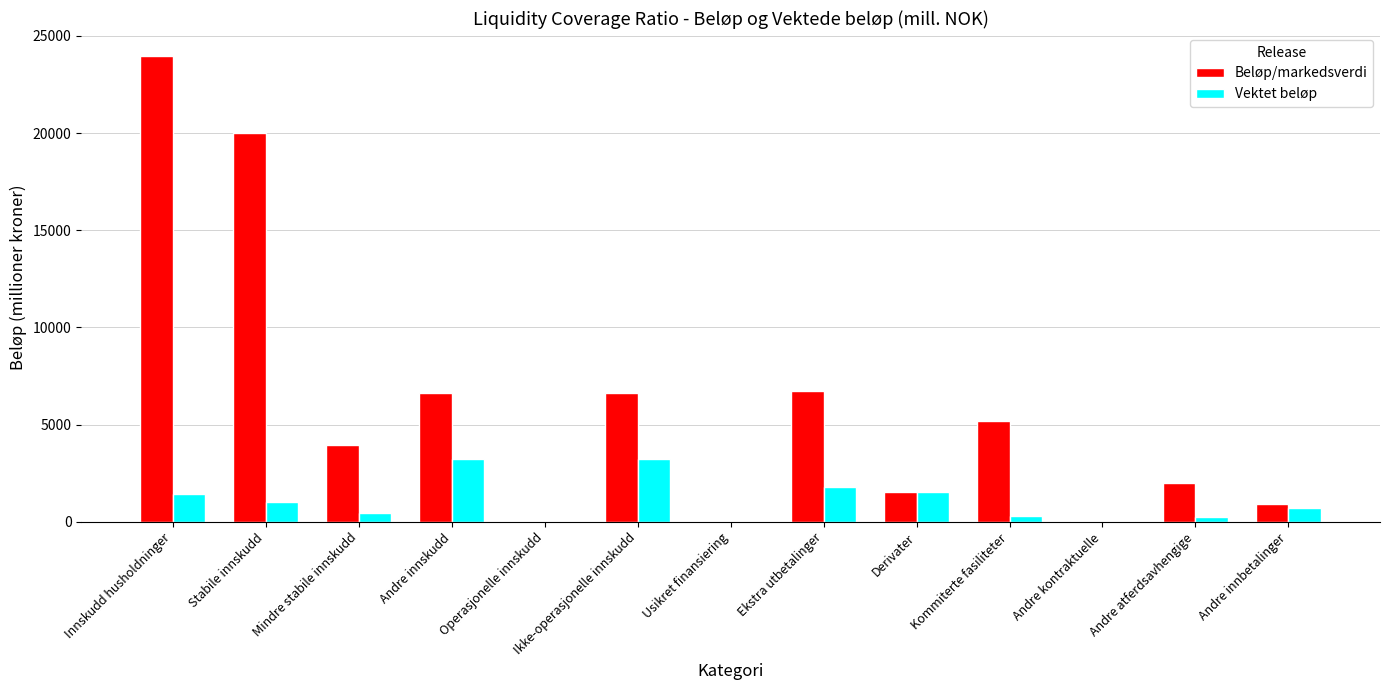

Does the chart contain stacked bars?

No